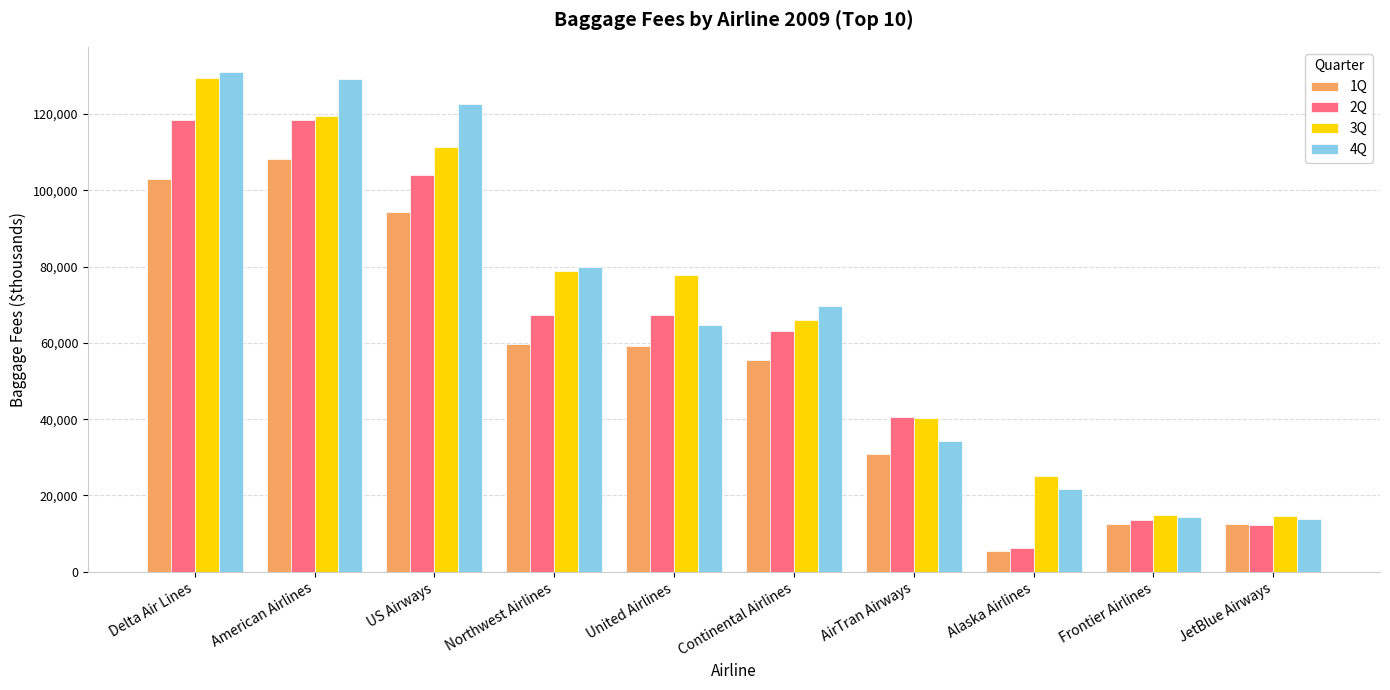

Which series changed the most between US Airways and Continental Airlines?

4Q